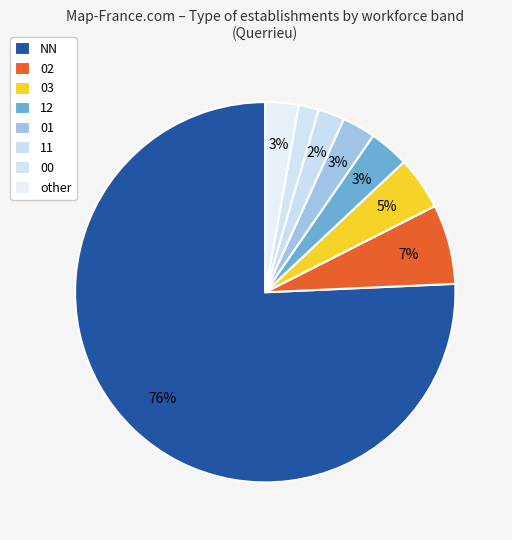

To the nearest percent, what is the average slice percentage?

12%